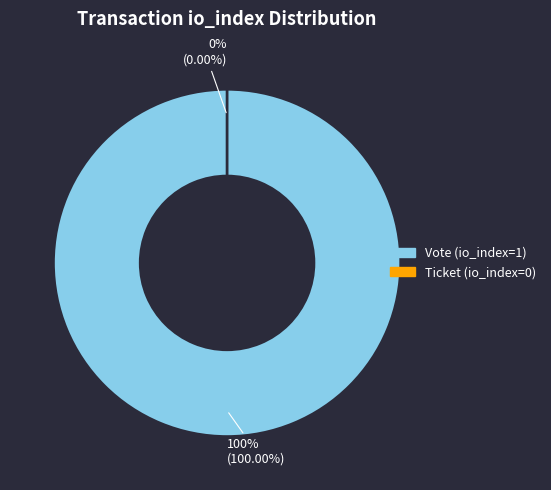

Is it true that Ticket (io_index=0) is 9% of the pie?

False